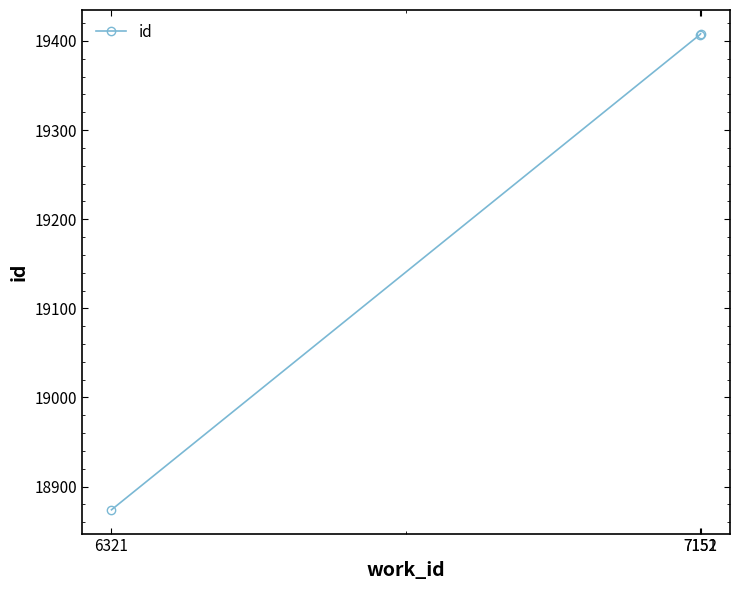

True or false: the data shows 18874 at 6321.

True